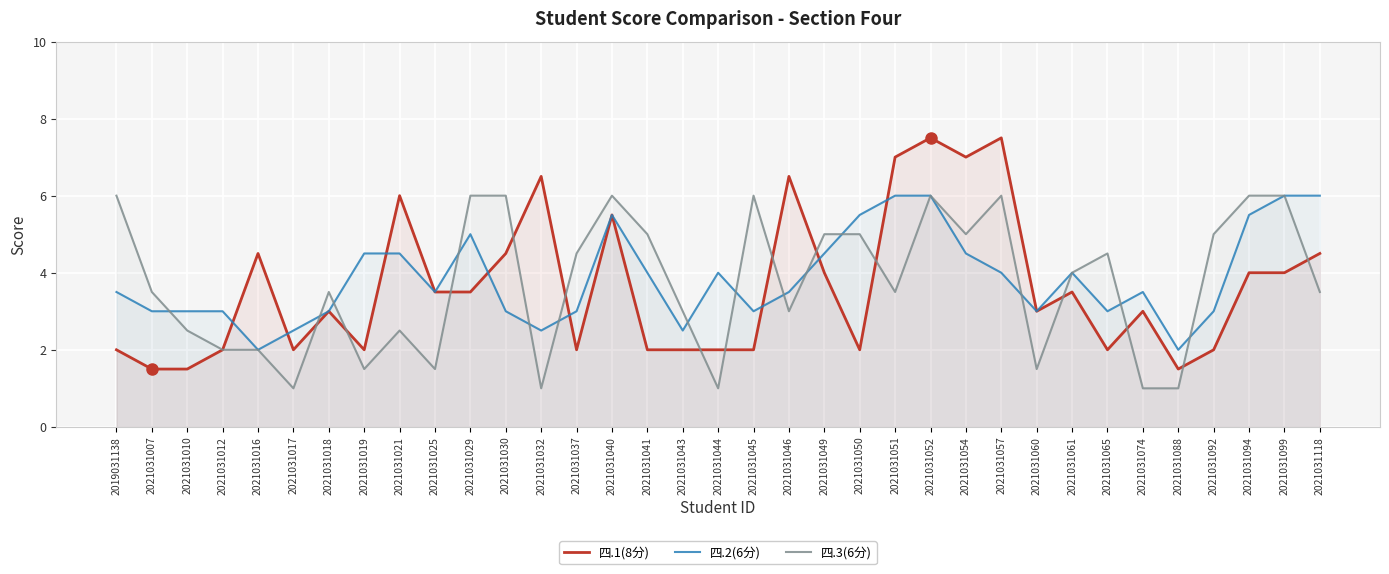

At which category does 四.2(6分) reach its first local peak?

2021031029